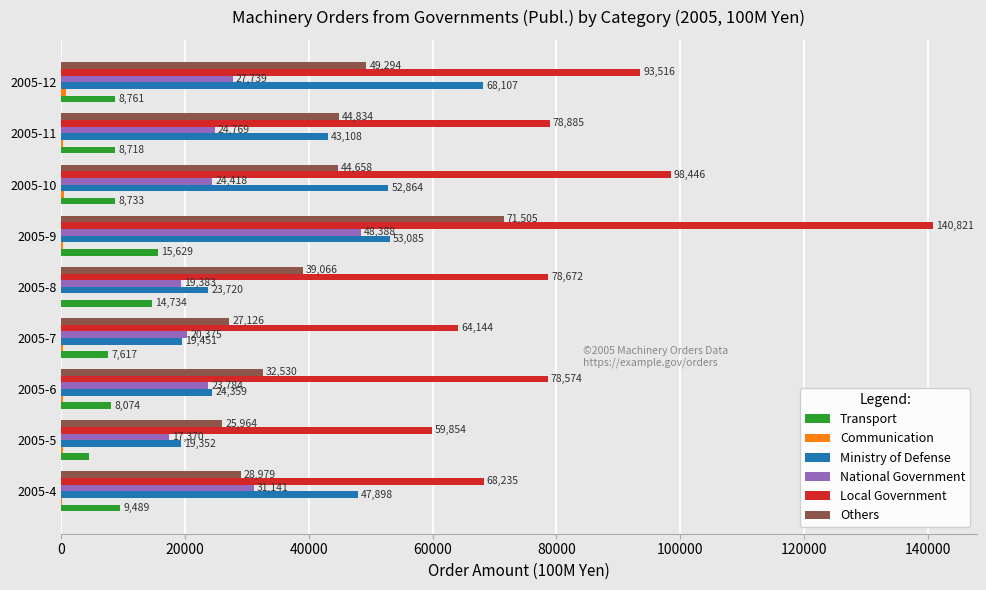

Which series changed the most between 2005-7 and 2005-9?

Local Government